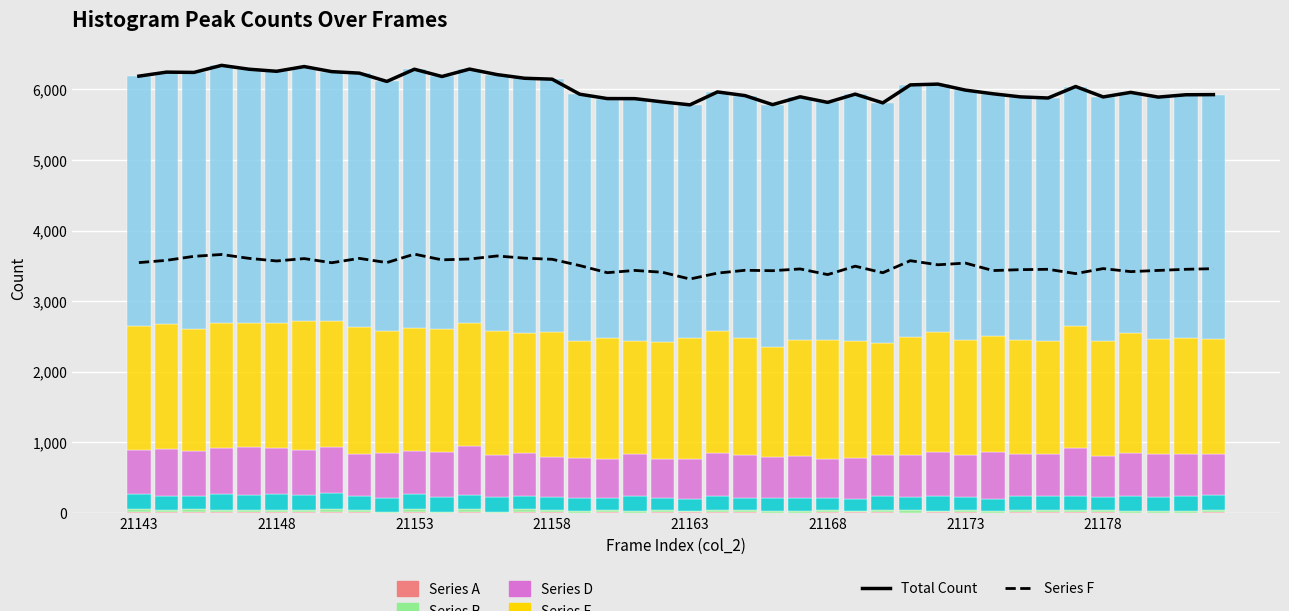

Reading left to right, extract all data points from this chart.

Series A: 9	4	12	4	5	3	3	5	2	1	7	1	6	1	3	5	1	3	0	5	2	2	2	1	1	2	4	3	1	6	4	1	6	8	4	6	1	1	1	6
Series B: 36	39	35	35	38	37	31	46	30	3	47	2	39	5	41	27	17	30	23	29	23	30	35	23	27	31	25	29	38	20	30	26	34	29	27	32	26	26	23	26
Series C: 223	192	188	220	205	219	220	226	208	210	205	223	209	213	190	192	196	168	207	176	172	201	166	176	175	169	169	197	176	206	181	171	191	200	204	186	204	192	216	214
Series D: 619	667	643	656	679	658	637	647	589	637	614	629	685	594	612	566	565	562	604	557	564	614	619	588	606	554	578	584	604	627	603	655	603	596	679	579	616	607	592	591
Series E: 1757	1767	1730	1767	1755	1773	1832	1786	1798	1718	1749	1745	1754	1759	1705	1764	1651	1706	1602	1649	1709	1722	1655	1567	1632	1686	1664	1596	1674	1703	1635	1654	1616	1596	1739	1631	1695	1632	1643	1631
Series F: 3545	3577	3634	3660	3605	3568	3602	3543	3605	3545	3665	3584	3596	3639	3608	3592	3503	3402	3434	3408	3312	3396	3436	3430	3455	3375	3494	3401	3572	3514	3538	3432	3445	3450	3389	3460	3417	3434	3450	3459